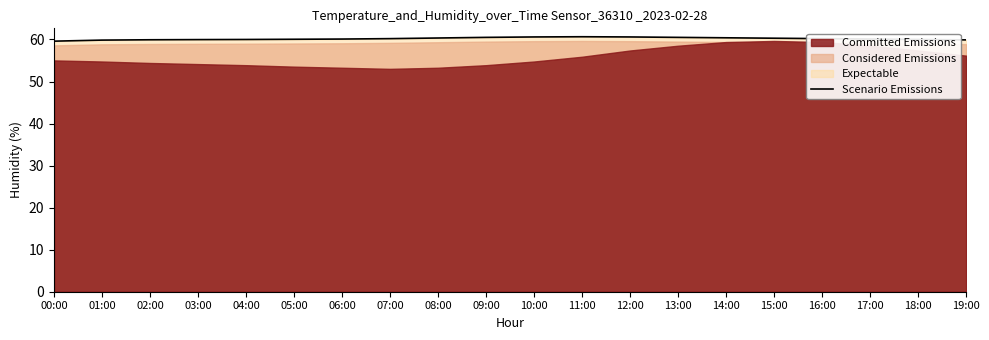

At which label does the data first exceed 60?

05:00